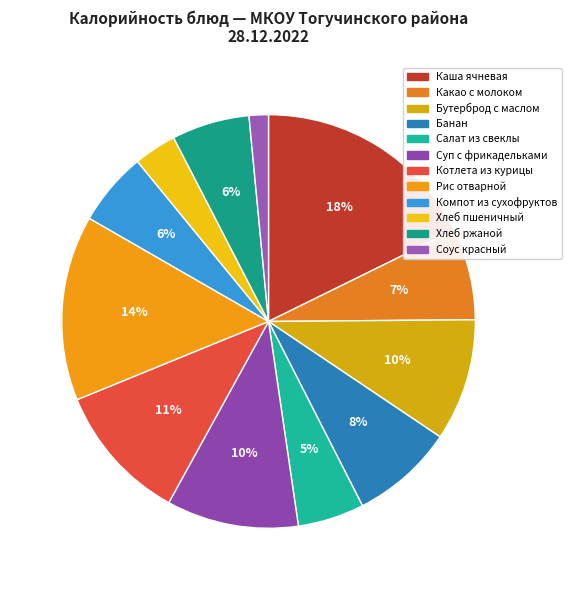

How many segments does this pie chart have?

12